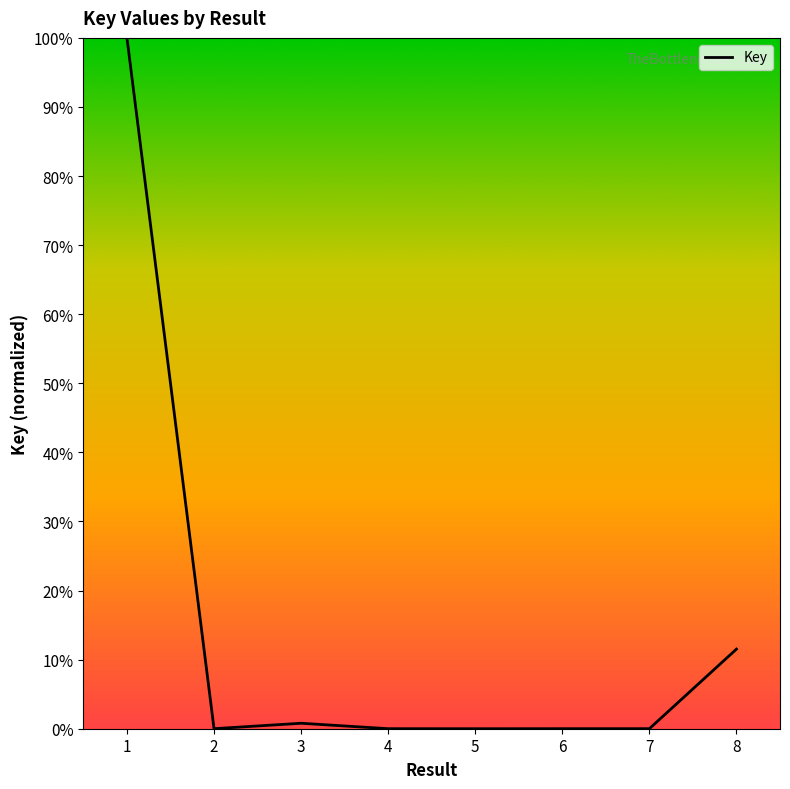

The chart shows a value of 0.0 at 5. True or false?

True